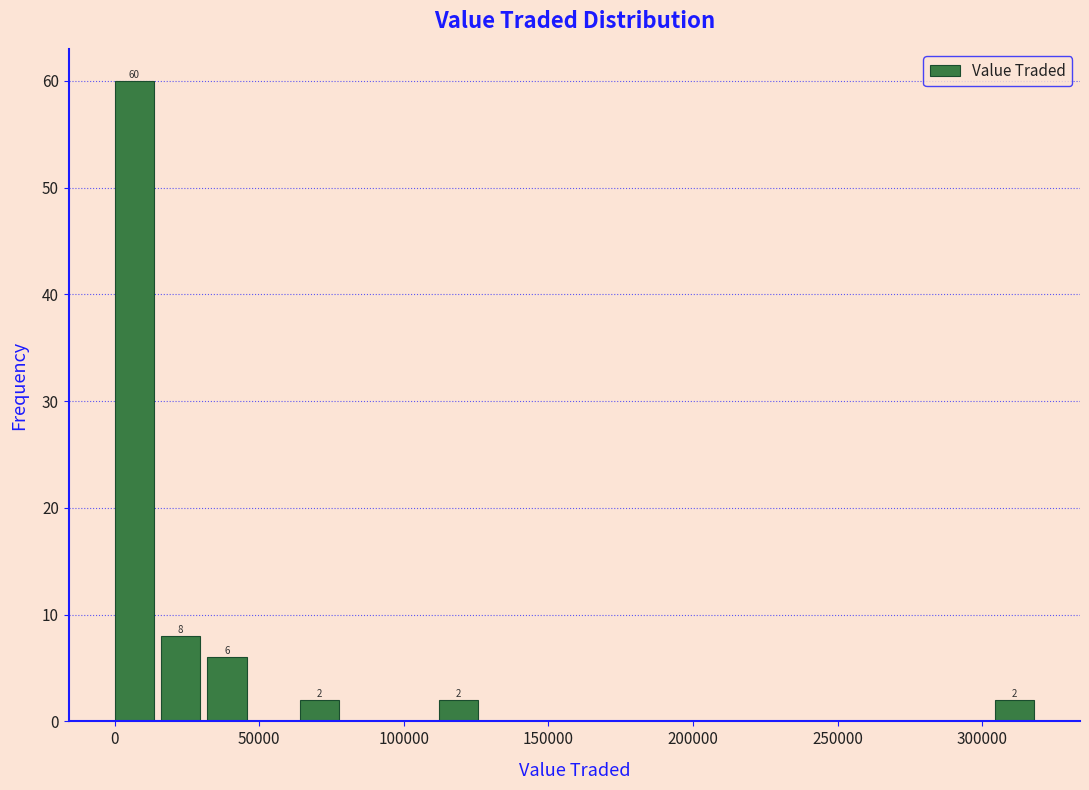

Read against the x-axis, roughly where is the centre of the tallest bar?

5000